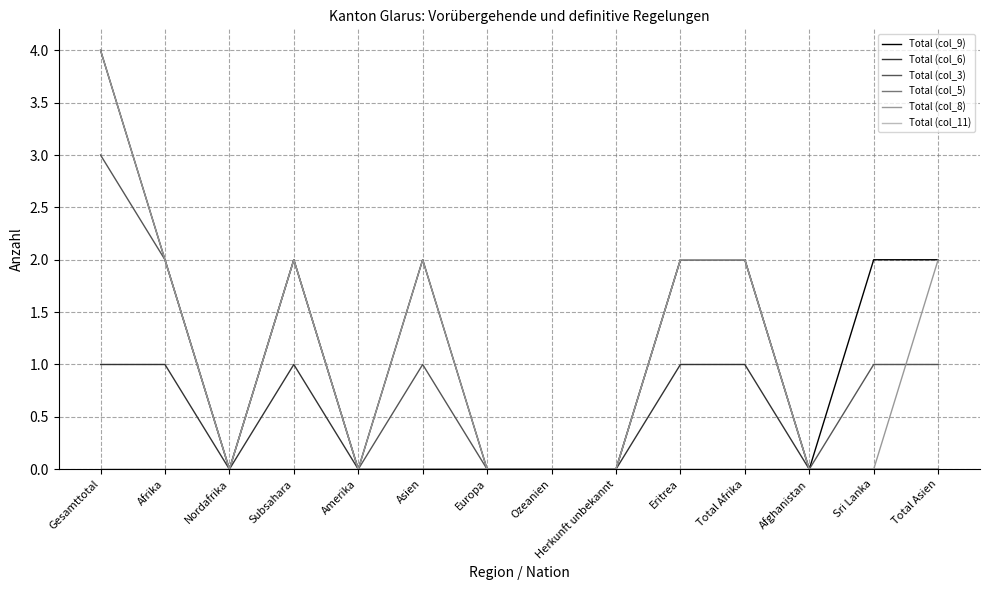

Is this an area chart (filled region under the line)?

No